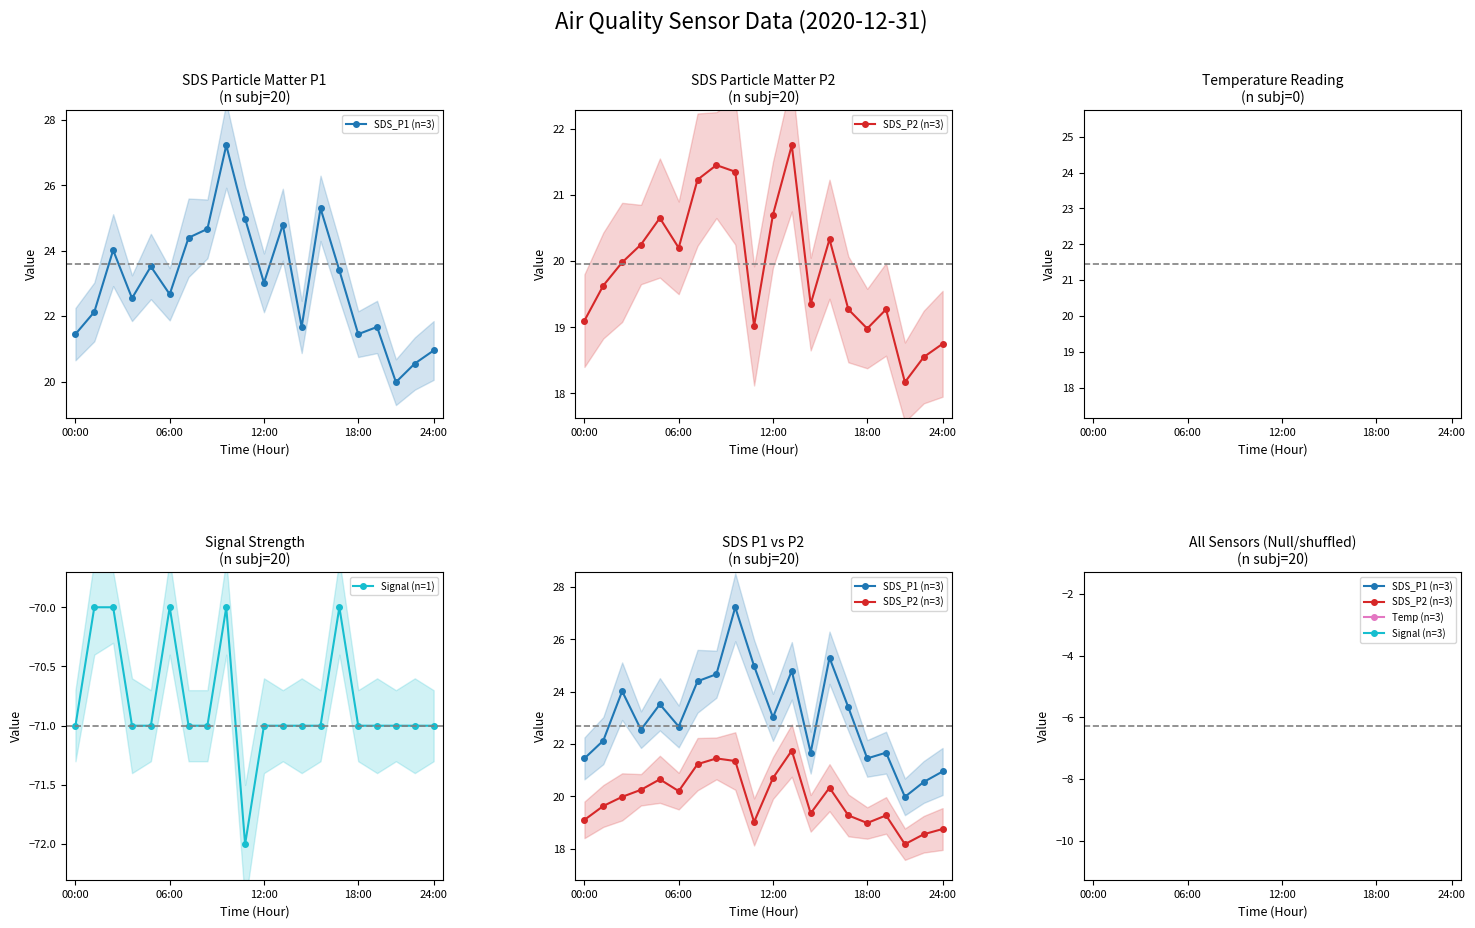

What is the lowest value of the Signal (n=1) series?

-72